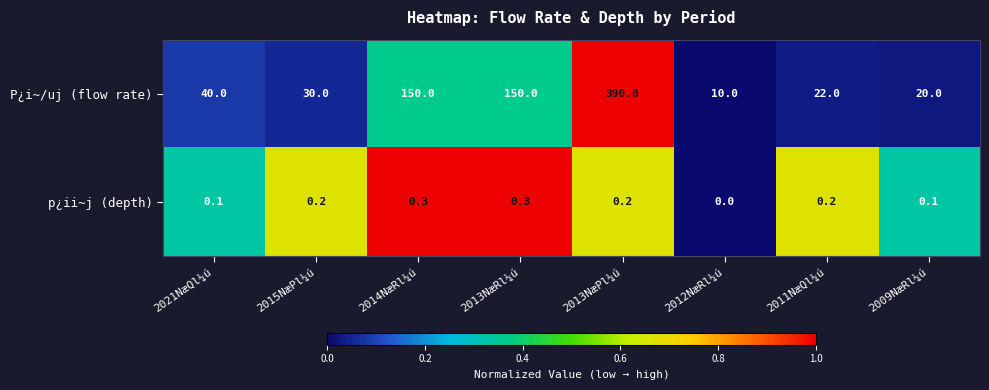

The value of P¿i~/uj (flow rate) at 2013NæPl¼ú is 390.0. True or false?

True